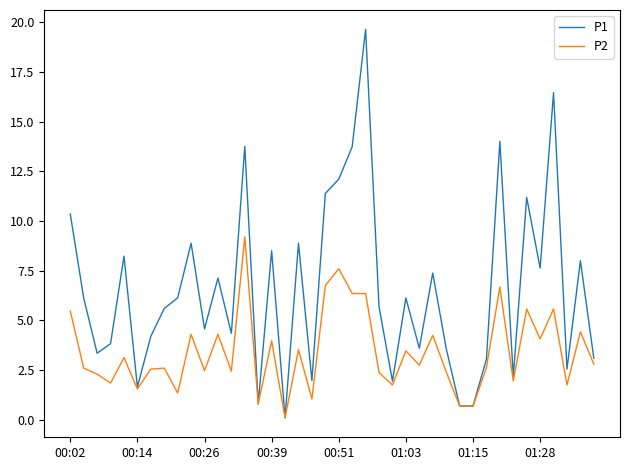

Rank the series by their maximum value, from lowest to highest.

P2, P1